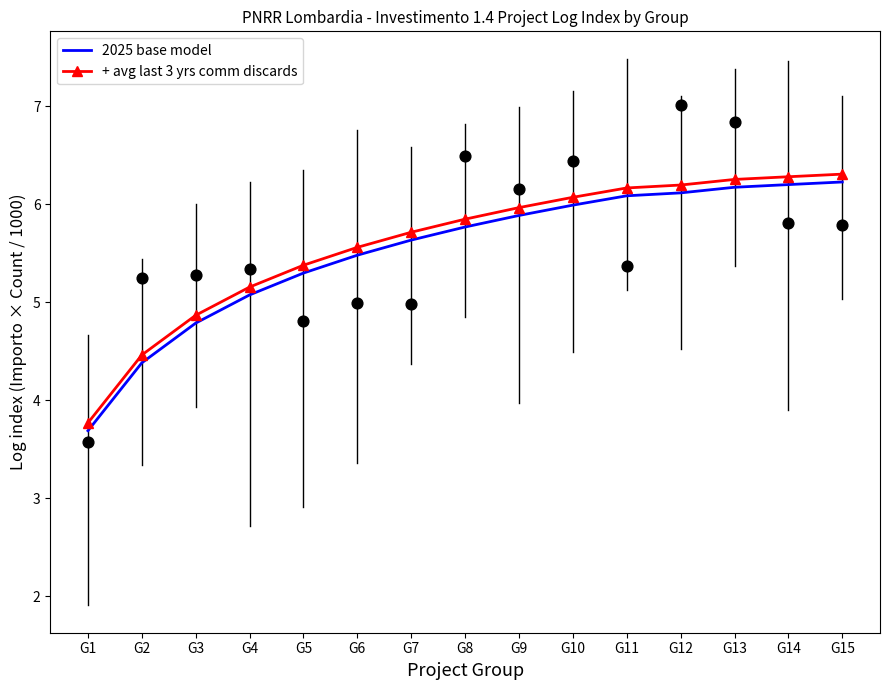

Which series reaches the minimum Y coordinate?

2025 base model